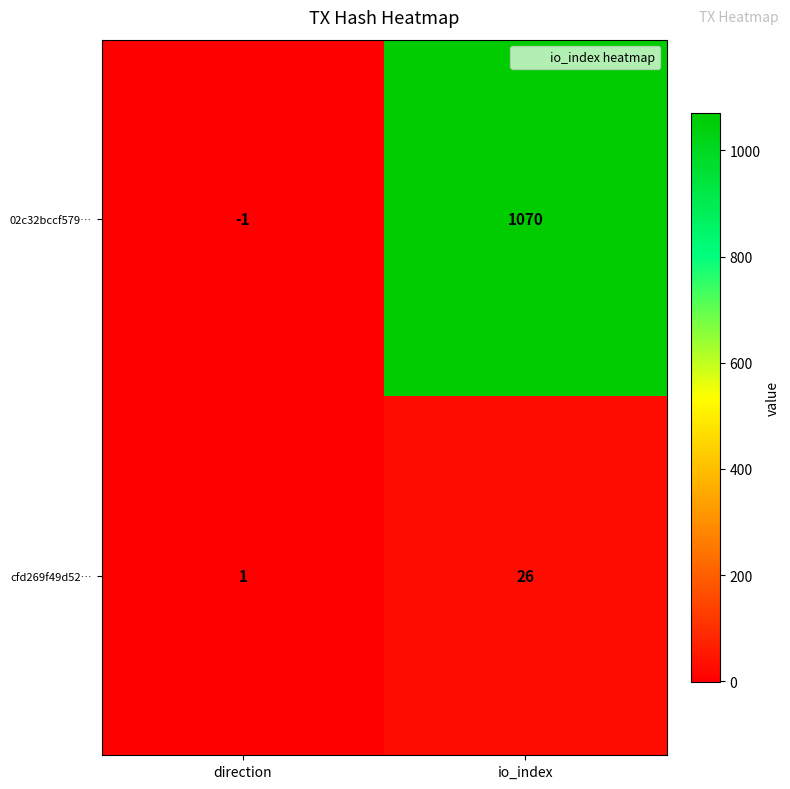

Where is cfd269f49d52… nearest to the value 13?

direction